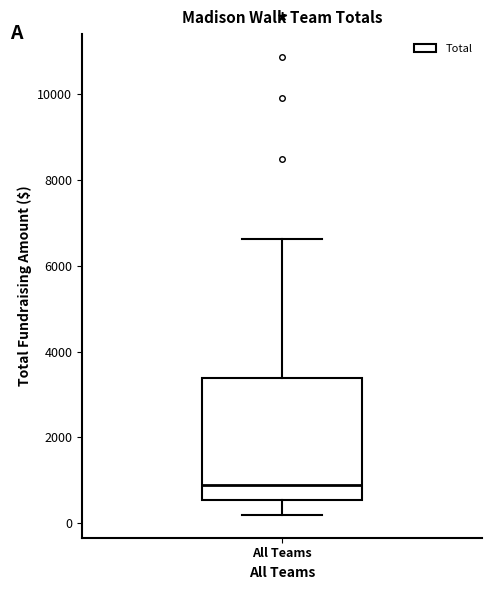

Read this box plot against the y-axis: the position of the median line, the range covered by the box, and the ends of both whiskers. The values are not printed on the chart, so give them approximately, as read against the axis.

median 800, box 600 to 3400, whiskers 200 to 6600